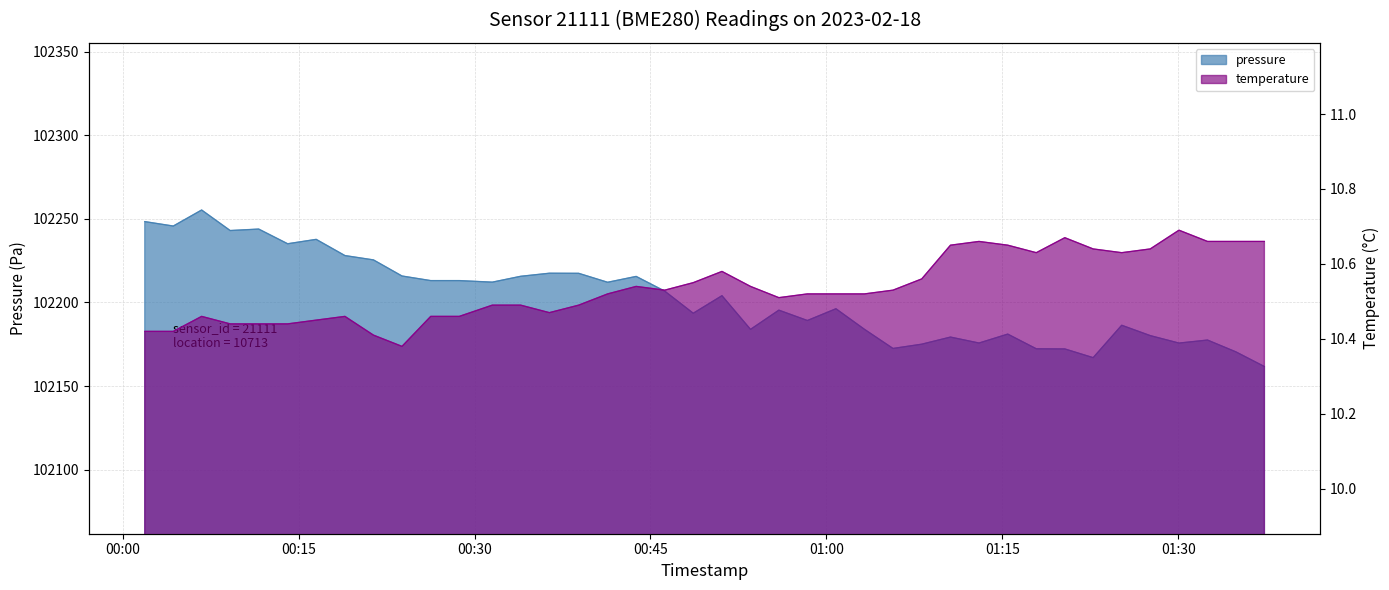

True or false: pressure has a value of 143376.7 at 2023-02-18T01:10:35.

False